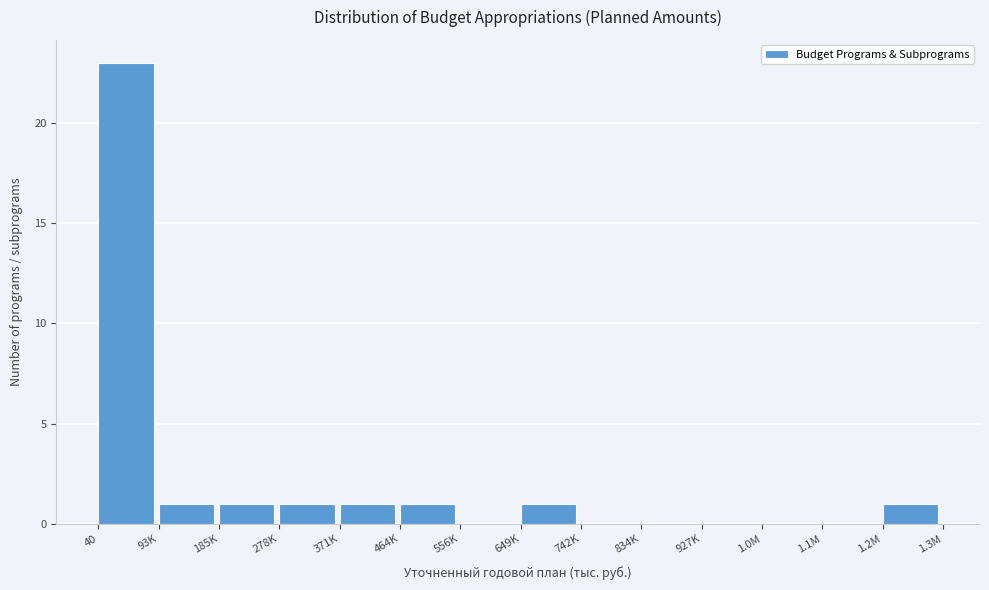

Reading left to right, transcribe all the data shown in this chart.

40=23	93K=1	185K=1	278K=1	371K=1	464K=1	556K=0	649K=1	742K=0	834K=0	927K=0	1.0M=0	1.1M=0	1.2M=1